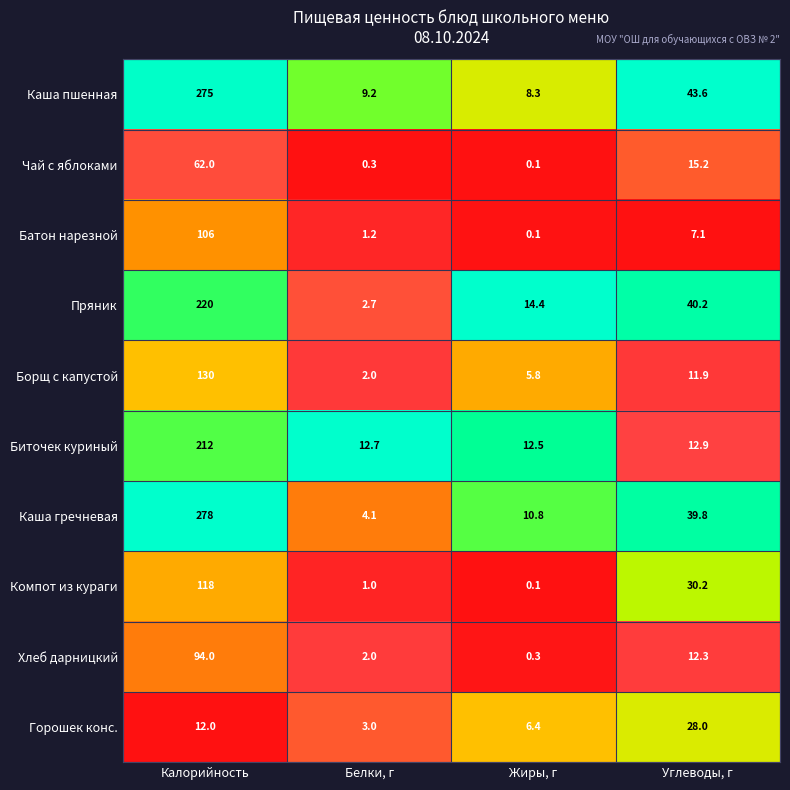

How many values in the Каша пшенная series are below 43?

2